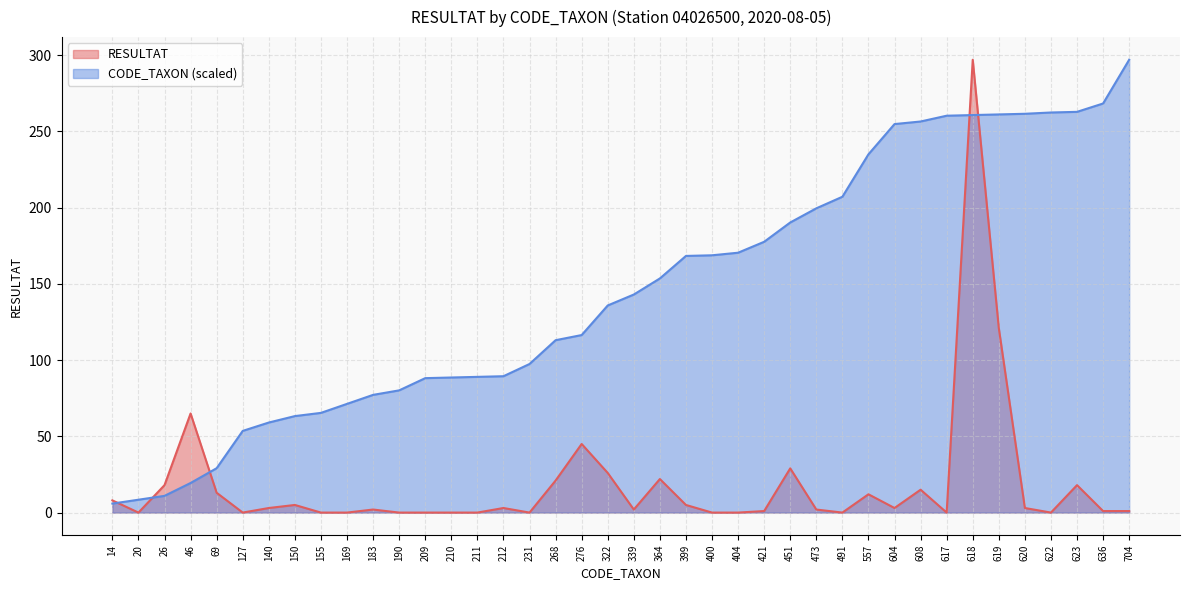

What is the difference between the maximum and minimum values in the RESULTAT series?

297.0